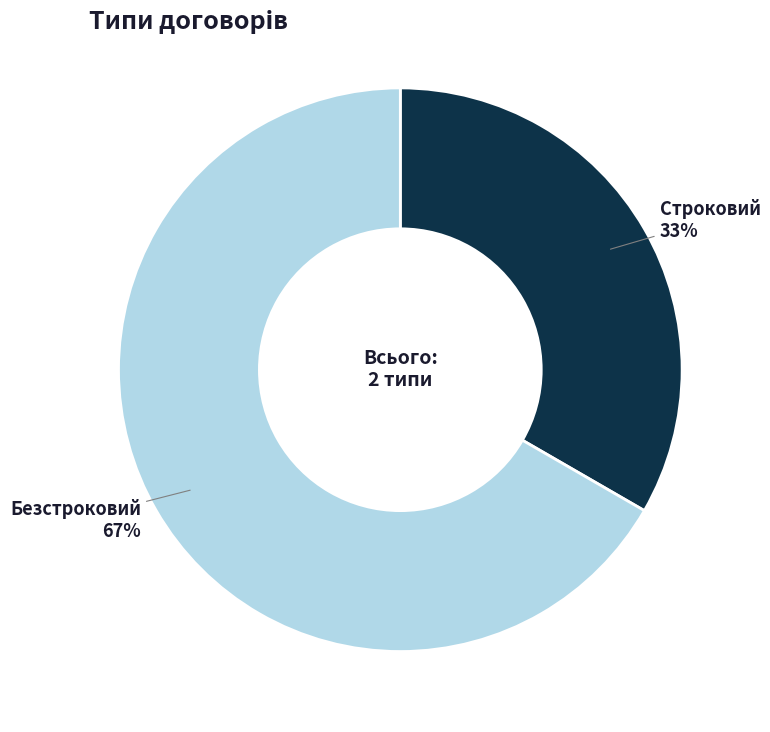

Which slice is the smallest?

Строковий